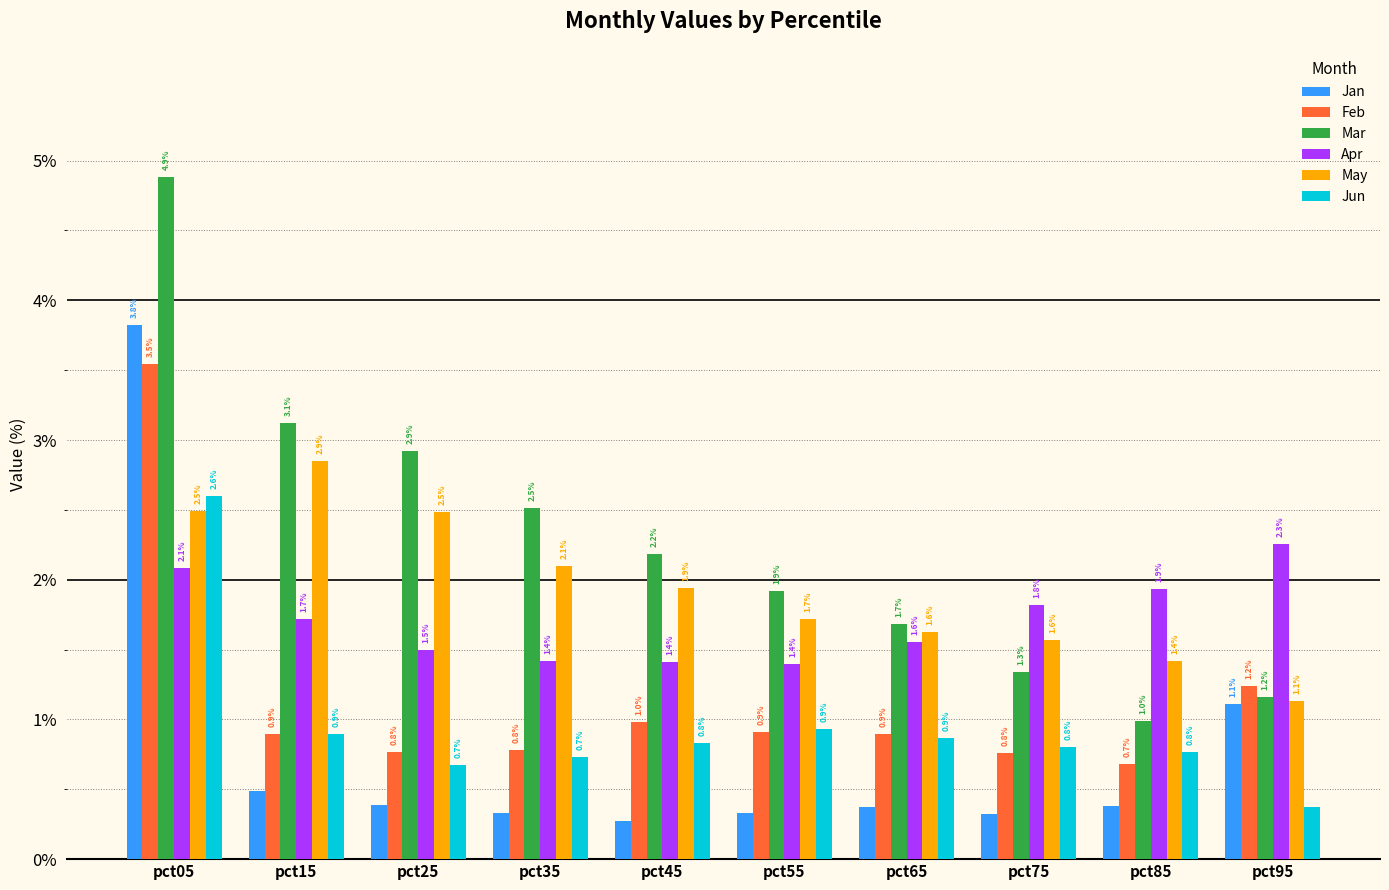

What is the difference between the highest and lowest values at pct25?

2.5